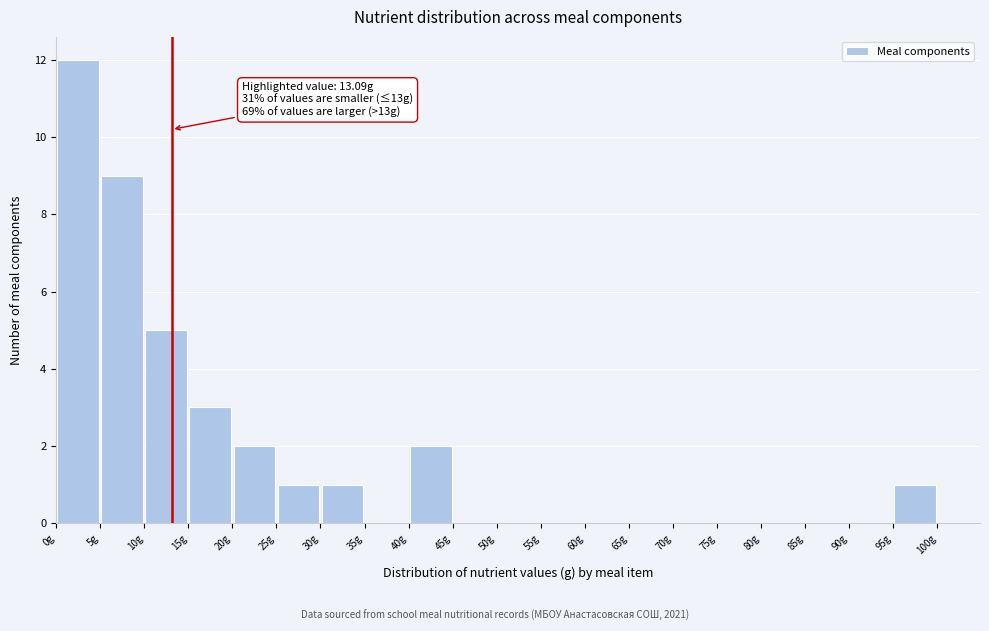

Over which range of the x-axis is the bar tallest?

0 to 5